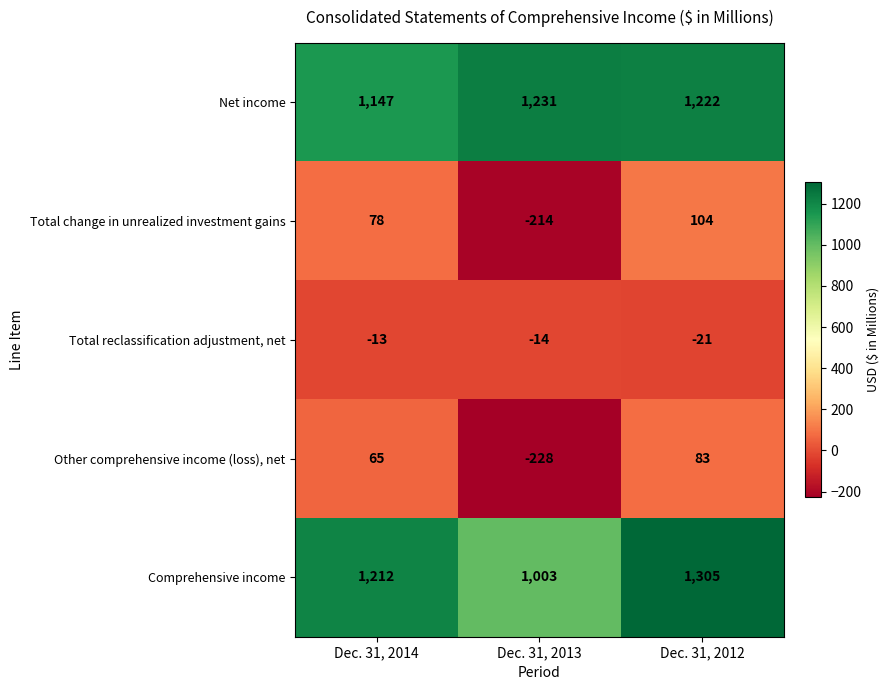

List the labels in order of Other comprehensive income (loss), net value, smallest first.

Dec. 31, 2013, Dec. 31, 2014, Dec. 31, 2012